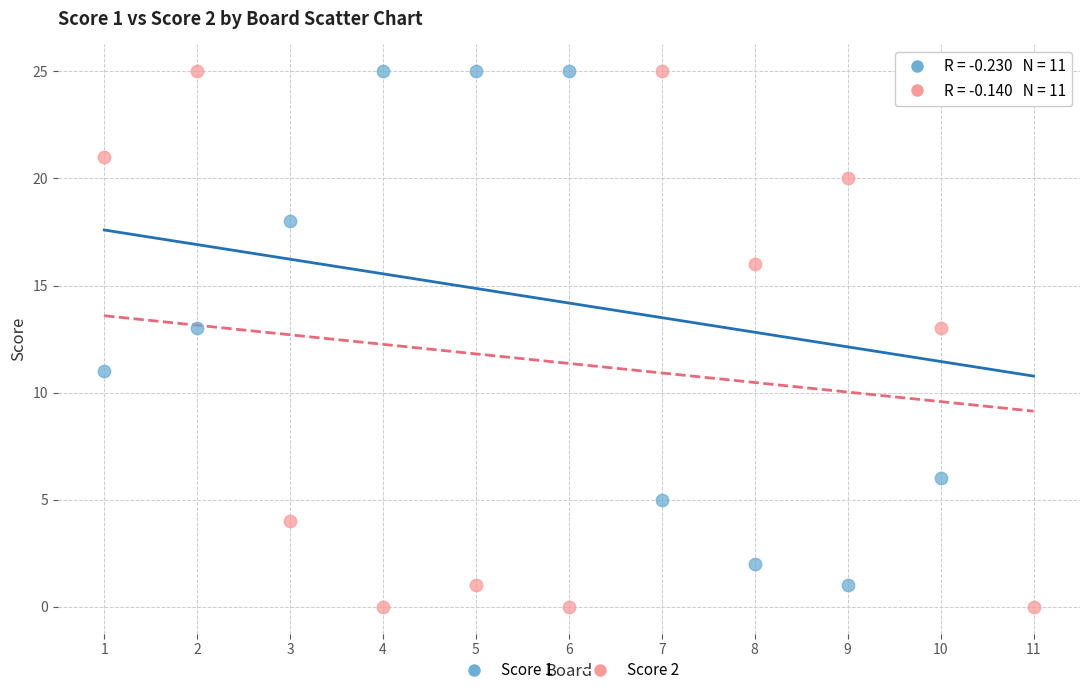

Which series has the largest Y range (max minus min)?

Score 2